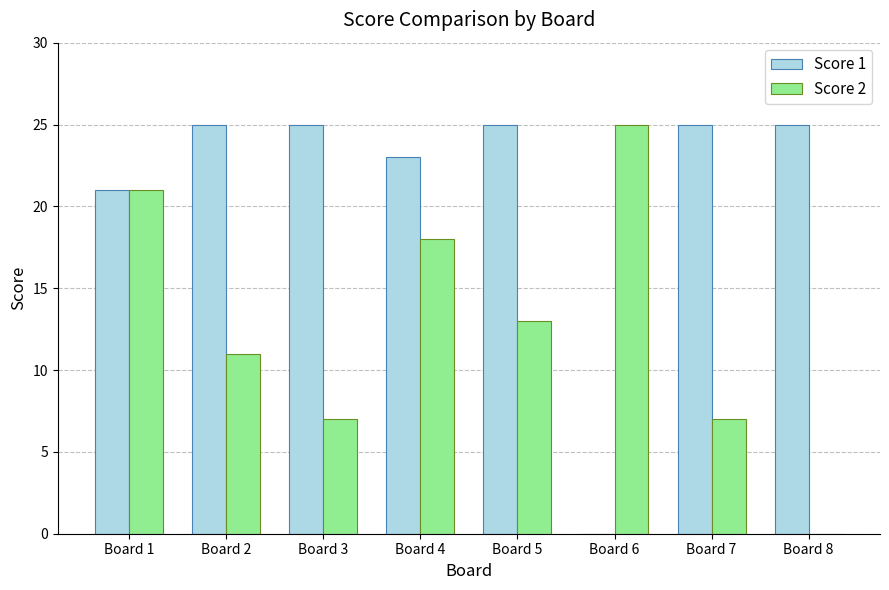

Reading left to right, transcribe all the data shown in this chart.

Score 1: Board 1=21	Board 2=25	Board 3=25	Board 4=23	Board 5=25	Board 6=0	Board 7=25	Board 8=25
Score 2: Board 1=21	Board 2=11	Board 3=7	Board 4=18	Board 5=13	Board 6=25	Board 7=7	Board 8=0